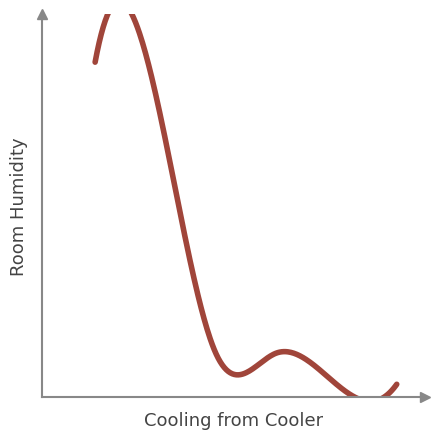

How many data points are less than 4?

2